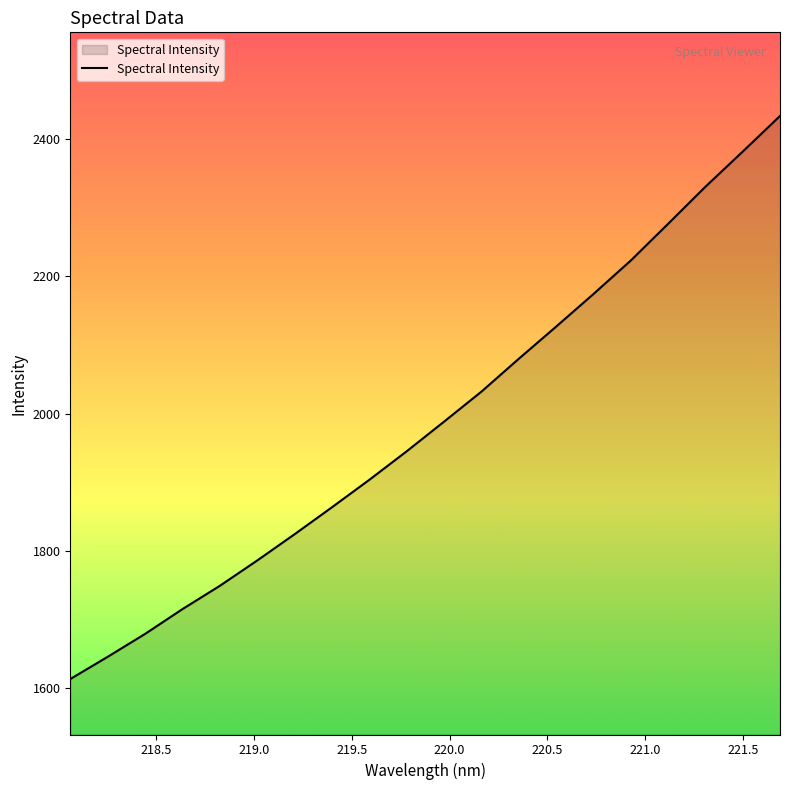

What is the greatest value displayed?

2432.9